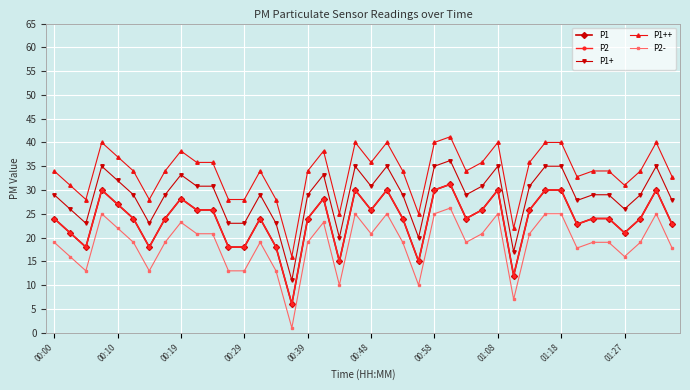

Is this an area chart (filled region under the line)?

No